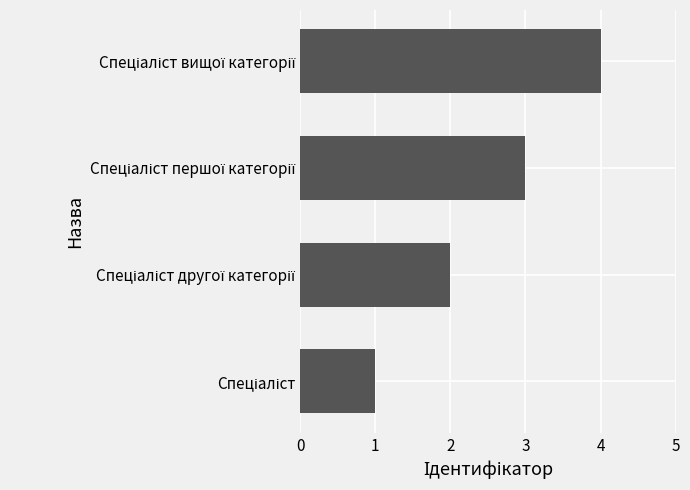

What is the greatest value displayed?

4